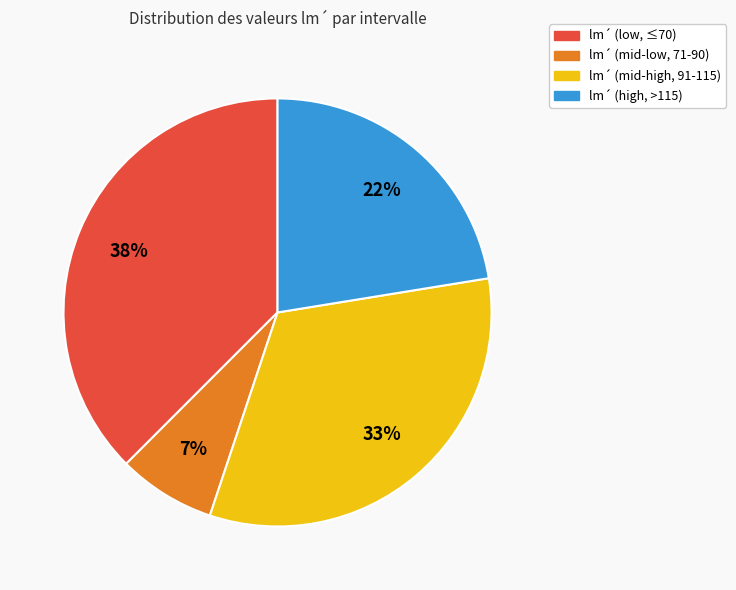

How many segments does this pie chart have?

4